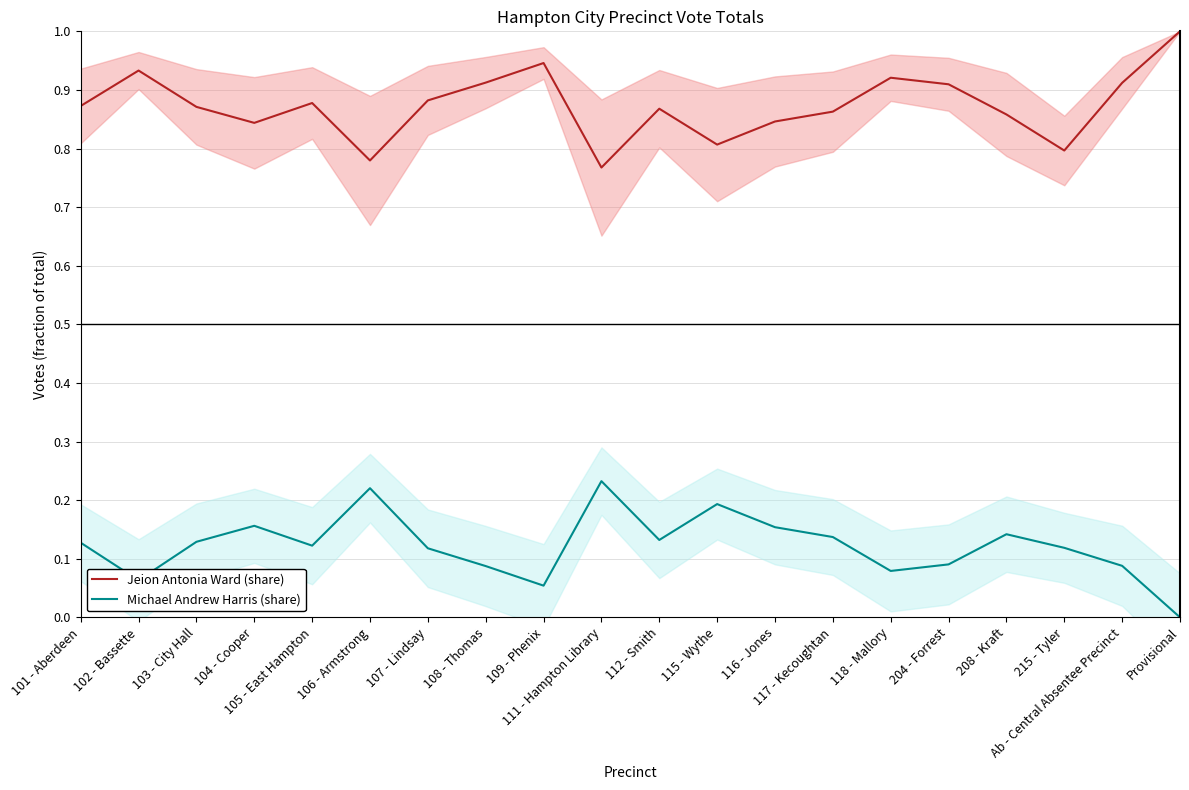

At which category is the sum across all series the highest?

101 - Aberdeen